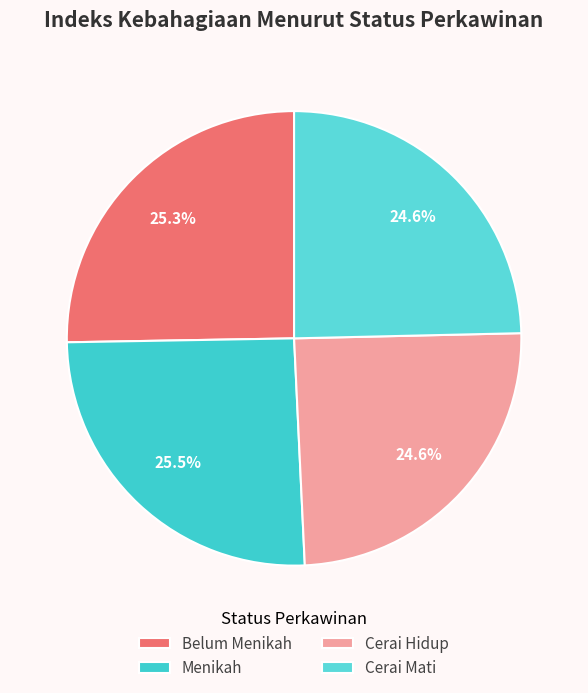

To the nearest percent, what percentage of the pie is Cerai Hidup?

25%